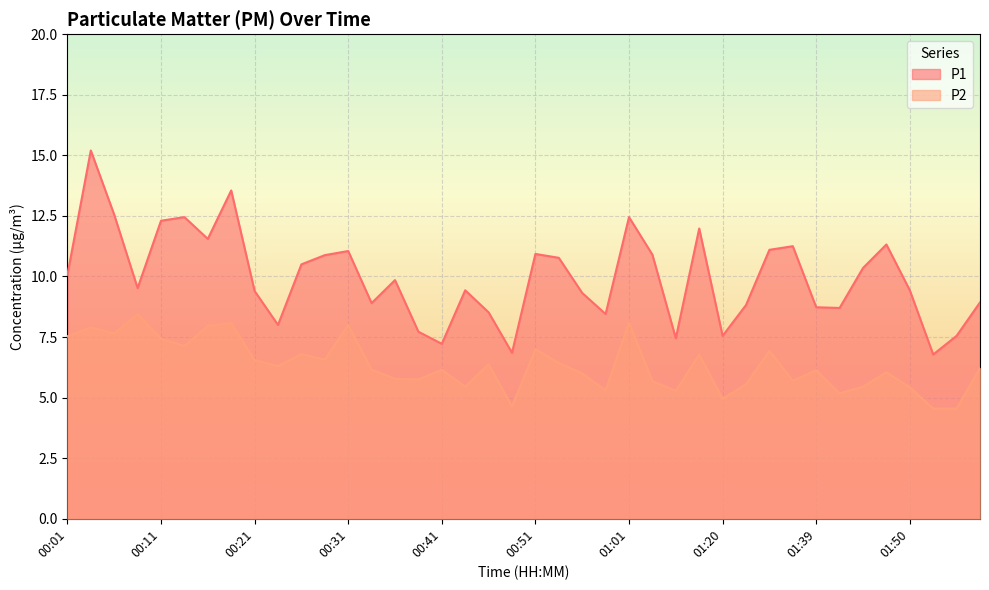

How many lines are shown in the chart?

2